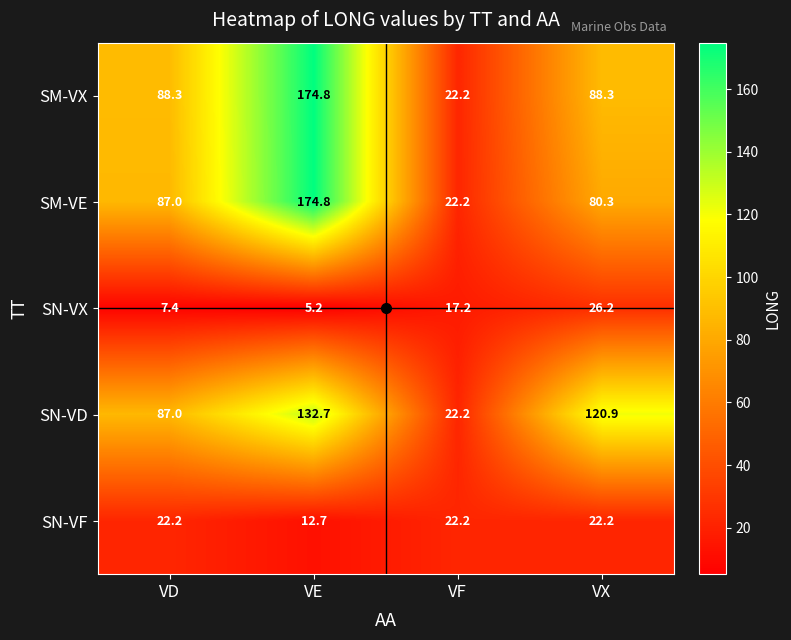

At how many categories does at least one series exceed 38?

3